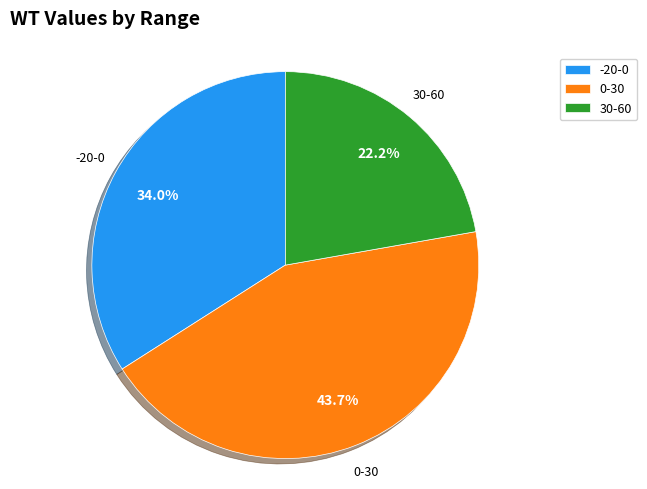

Does 30-60 represent more than half of the total?

No